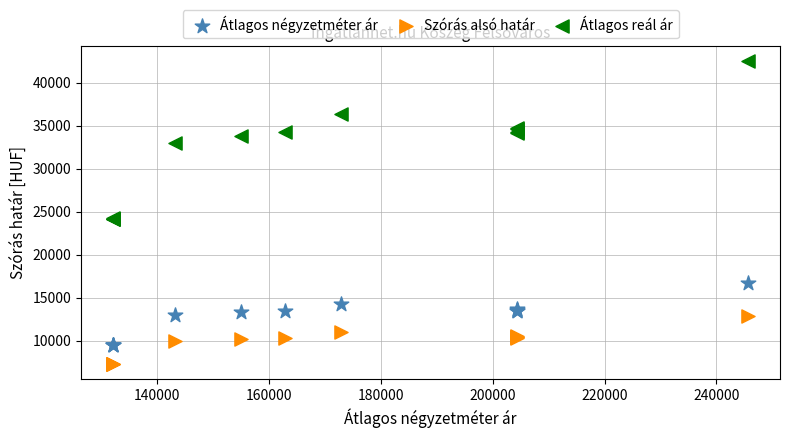

Which series contains the lowest Y value?

Szórás alsó határ